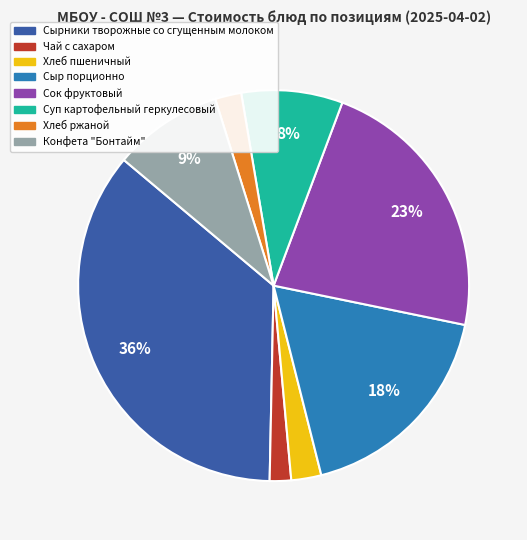

Between Суп картофельный геркулесовый and Хлеб ржаной, which is larger?

Суп картофельный геркулесовый